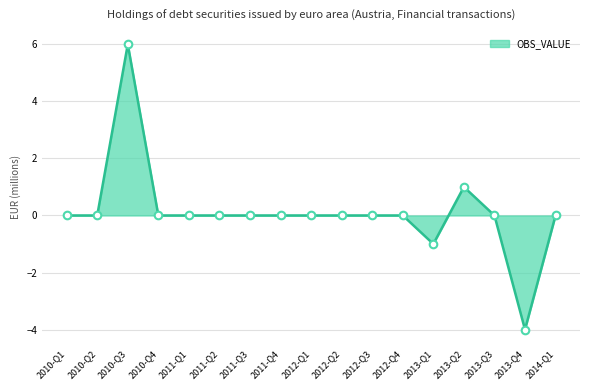

What is the change in value from 2012-Q3 to 2013-Q4?

-4